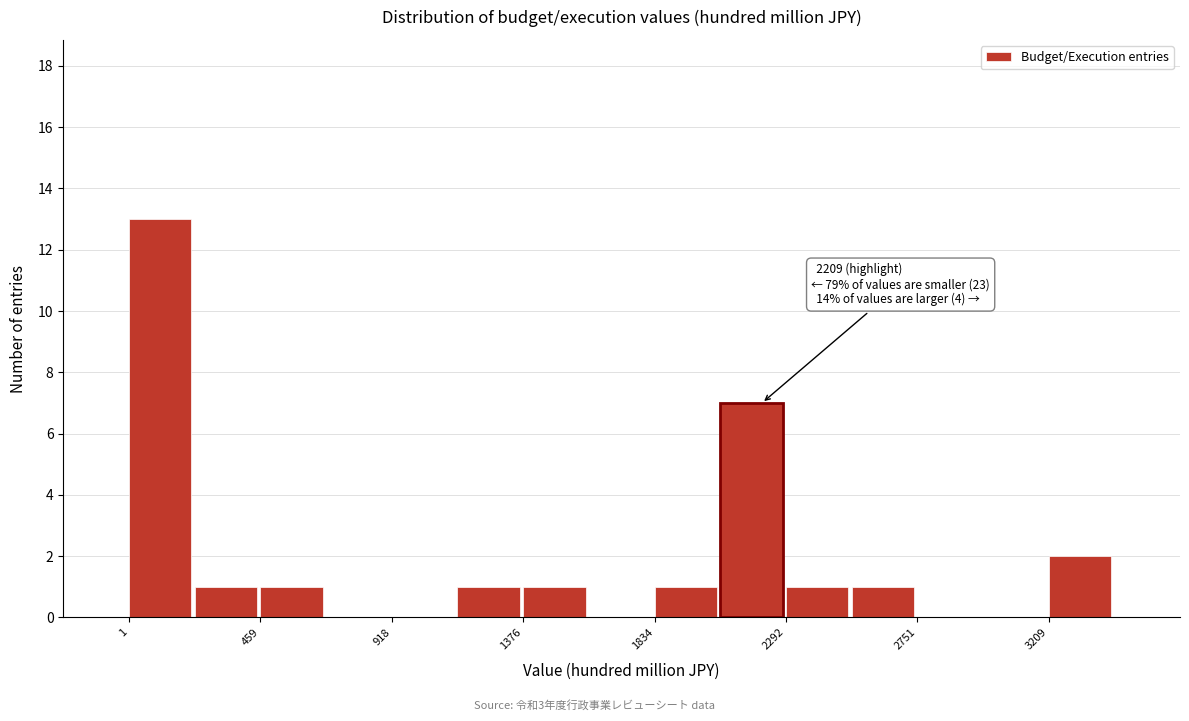

Over which range of the x-axis is the bar tallest?

0 to 250